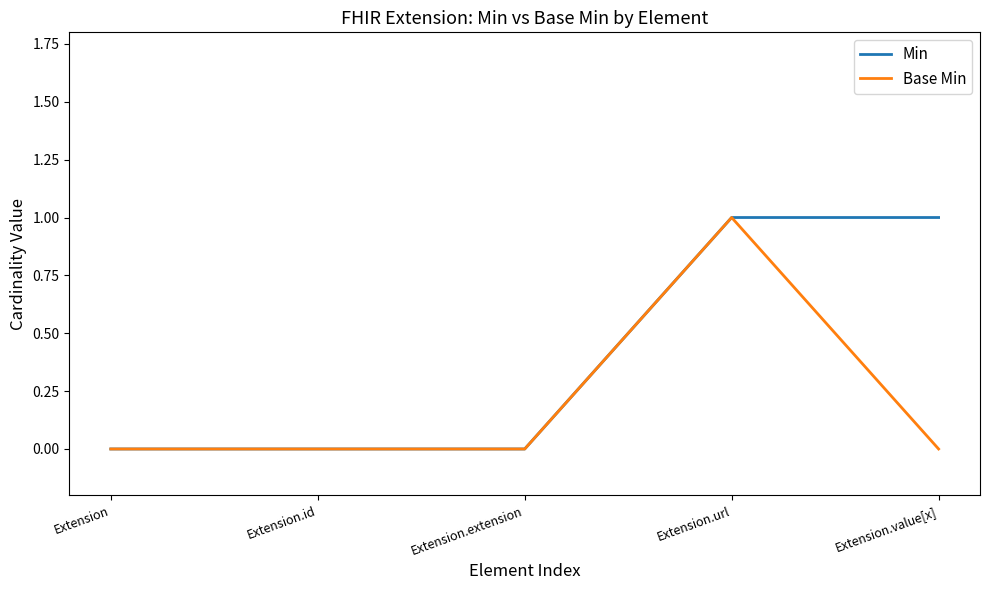

Which series has the largest total across all categories?

Min